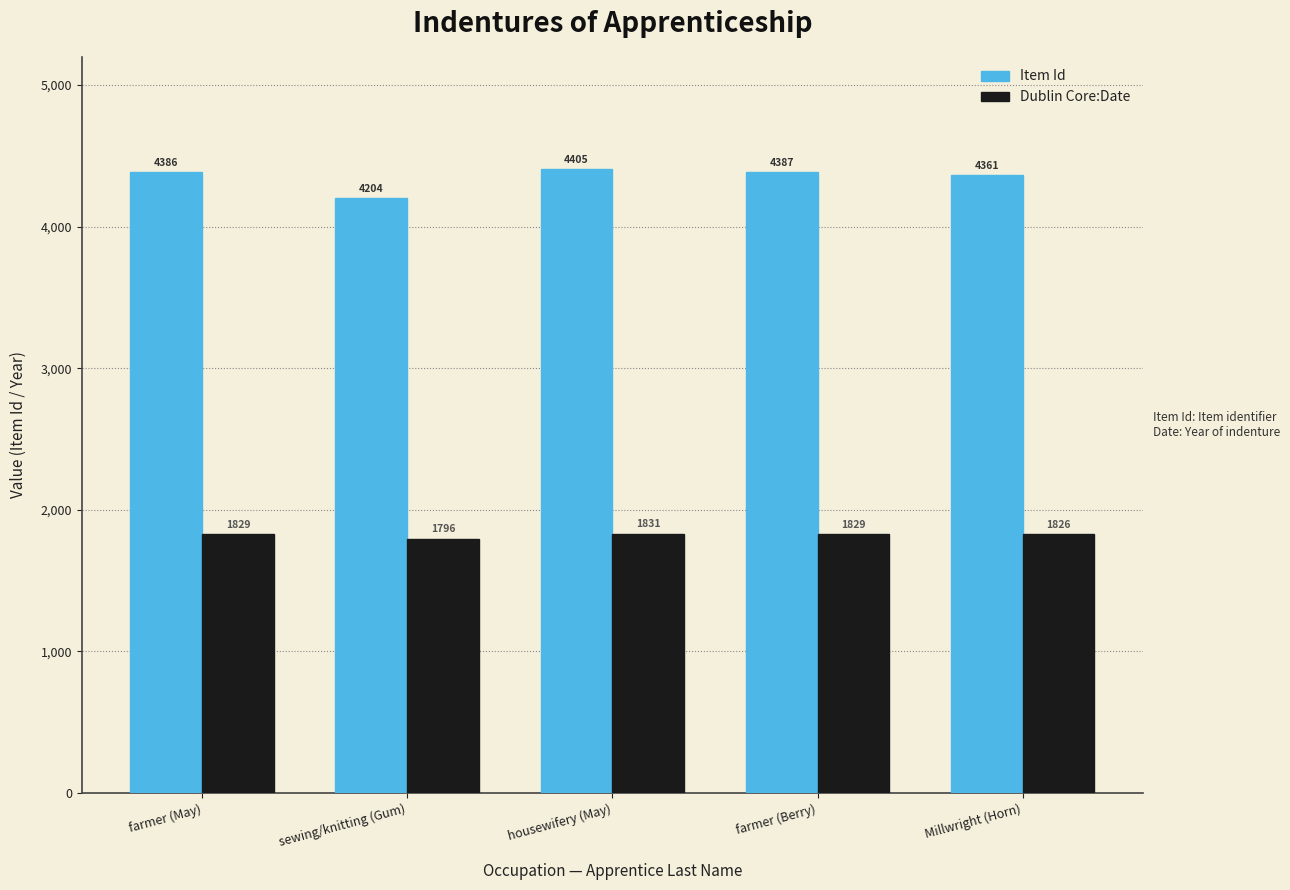

What is the approximate value of Item Id at farmer (Berry)?

4387